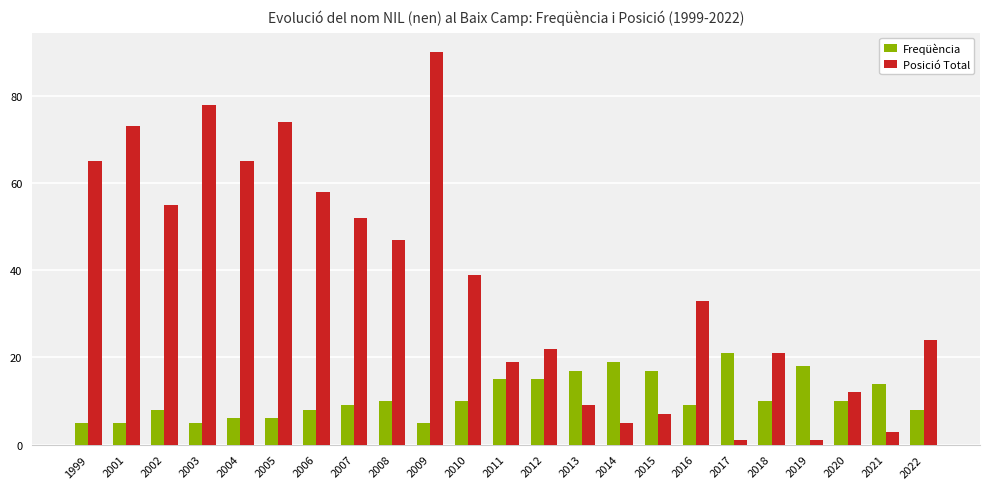

List the series in order of their peak value, lowest first.

Freqüència, Posició Total